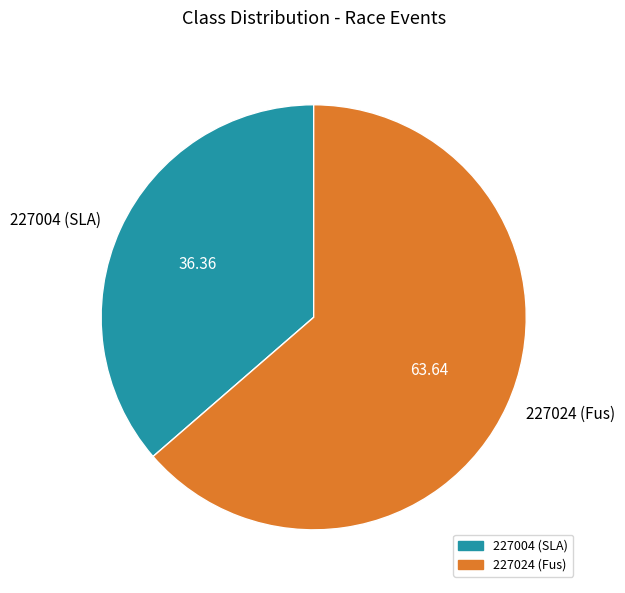

Which slice represents more than half of the pie?

227024 (Fus)